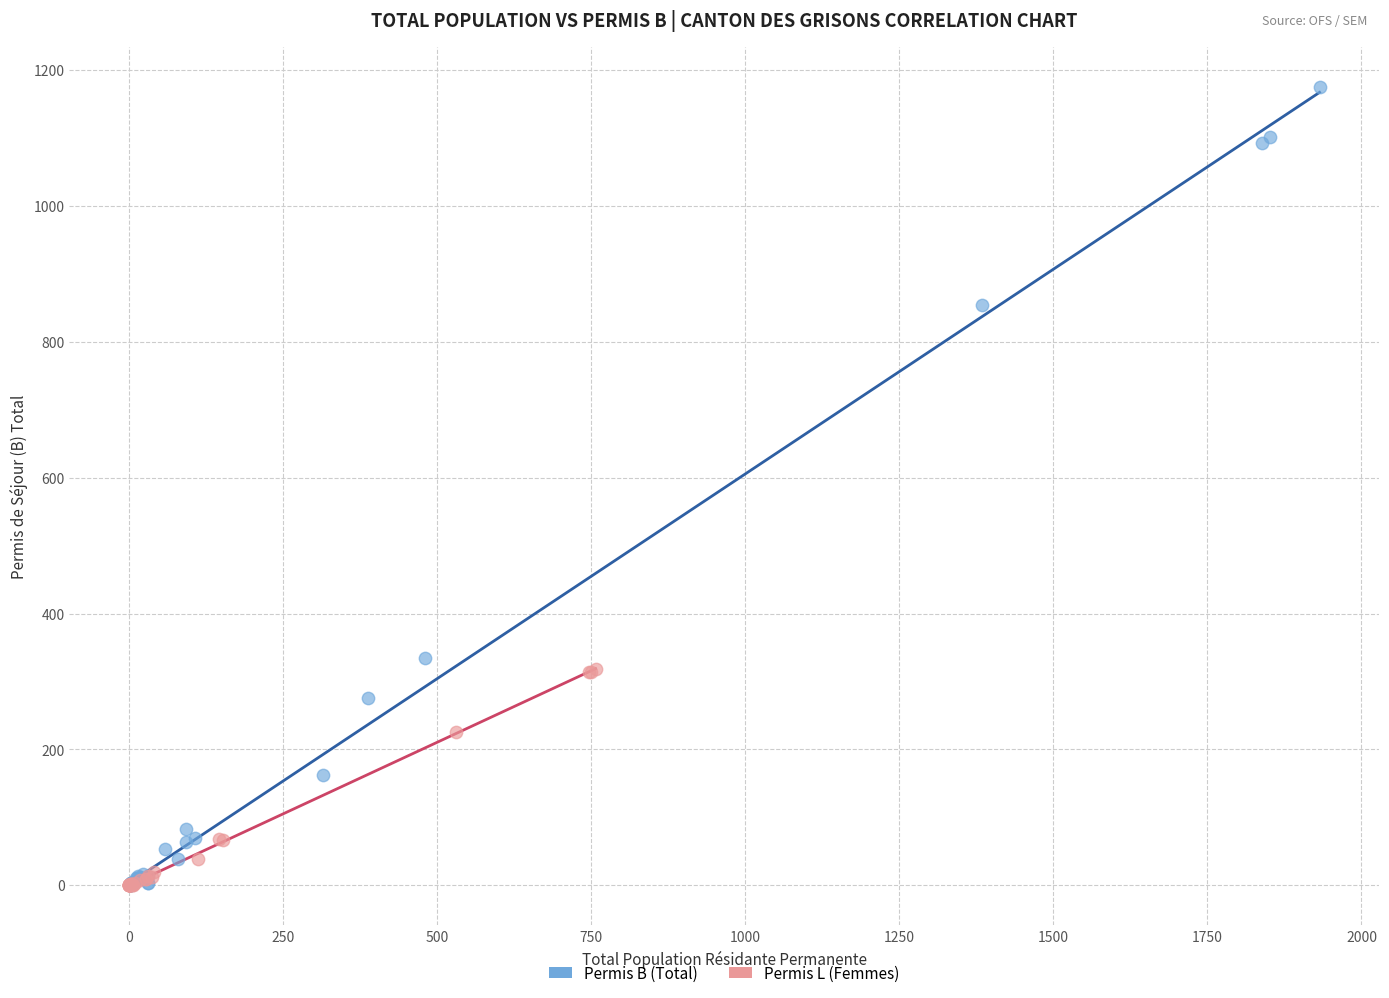

What are all the series names shown in the legend?

Permis B (Total), Permis L (Femmes)